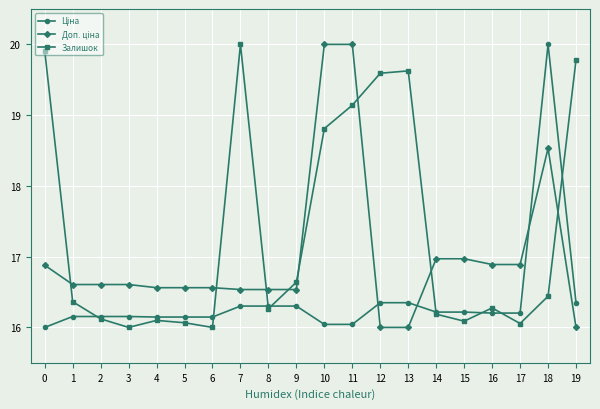

How many lines are shown in the chart?

3